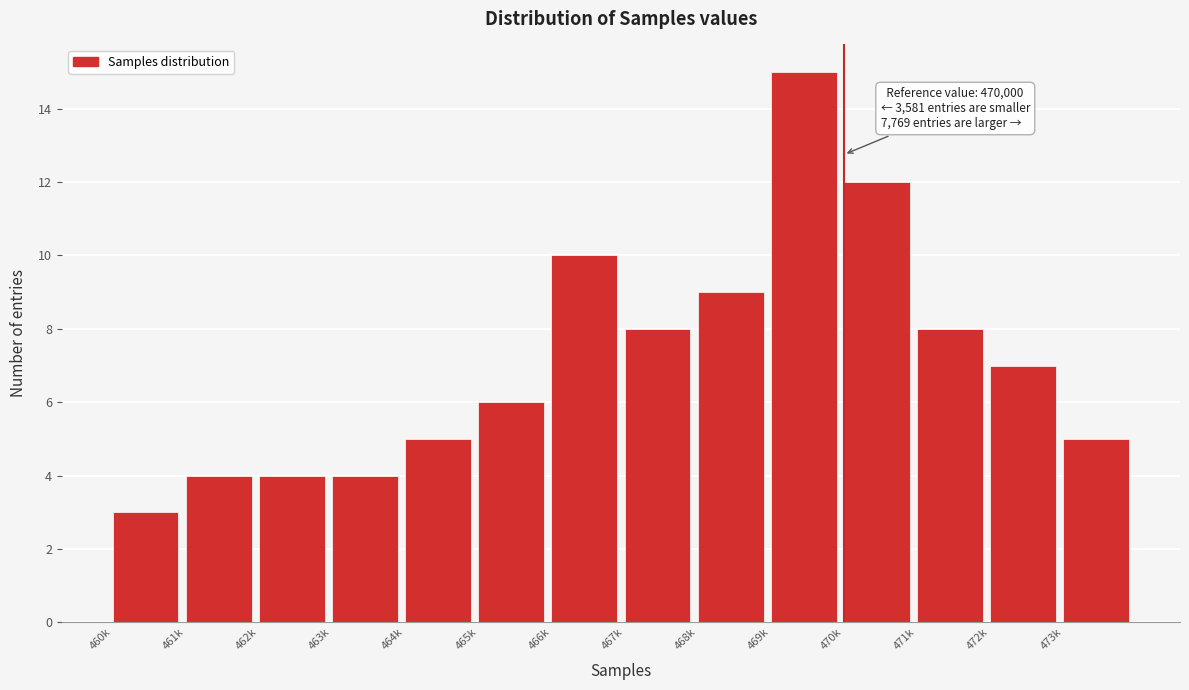

Reading left to right, list all the values displayed in this chart.

3	4	4	4	5	6	10	8	9	15	12	8	7	5